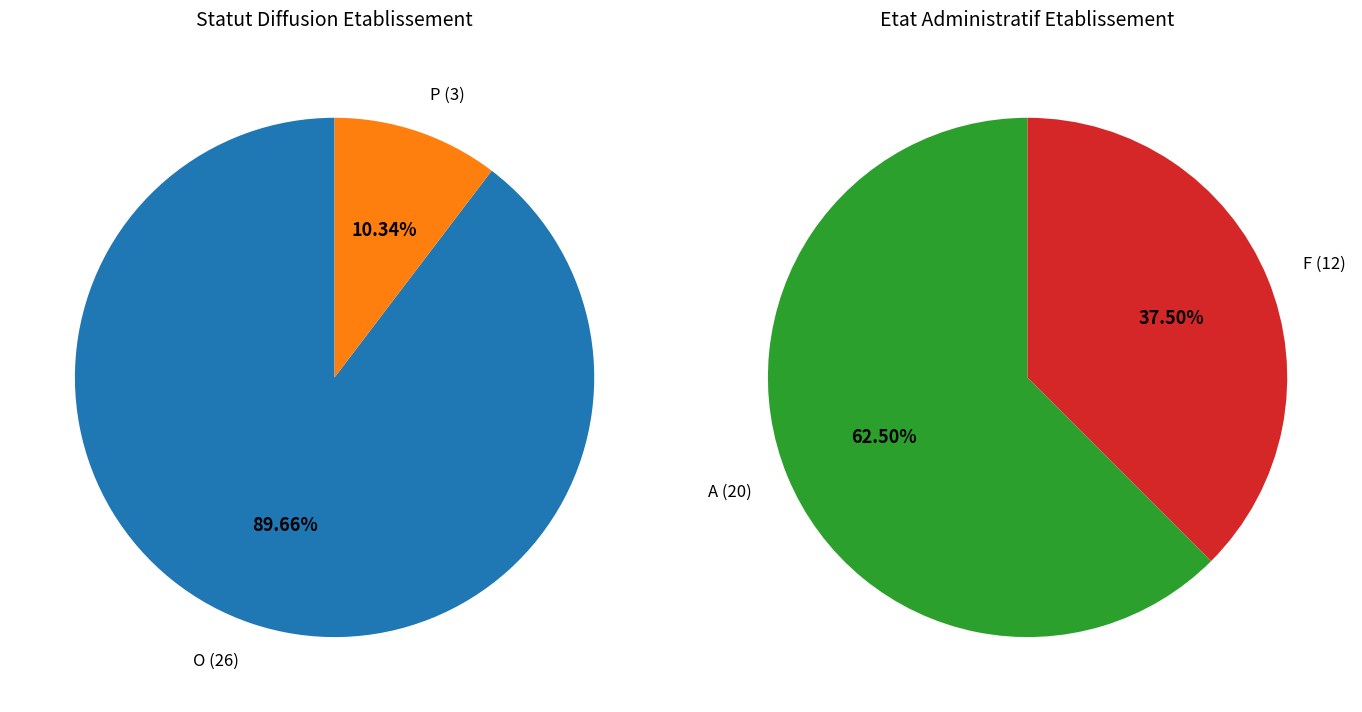

Is it true that F is 1% of the pie?

False